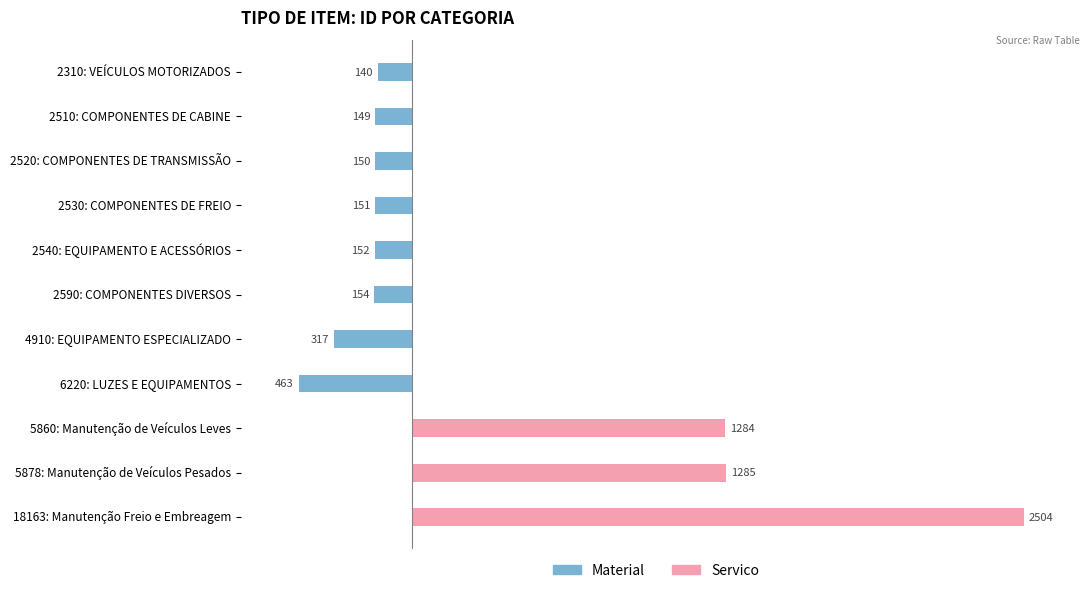

How many values in the Material series exceed -150?

5